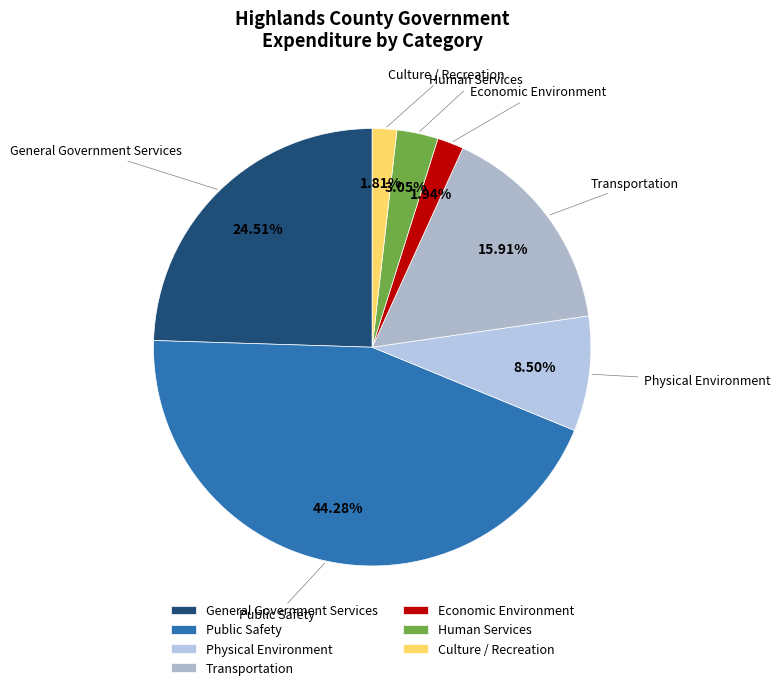

What percentage do General Government Services and Economic Environment together represent?

26.5%